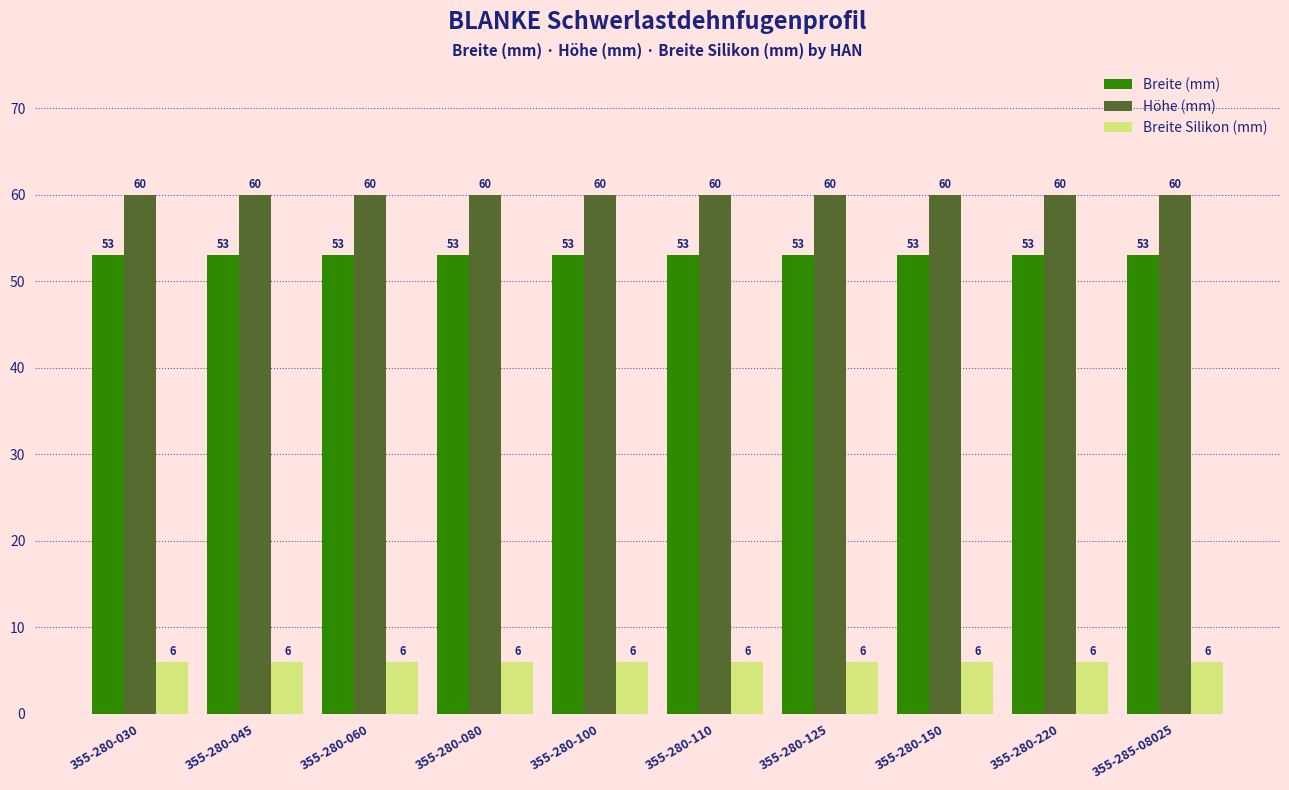

Is it true that Höhe (mm) equals 60 at 355-285-08025?

True